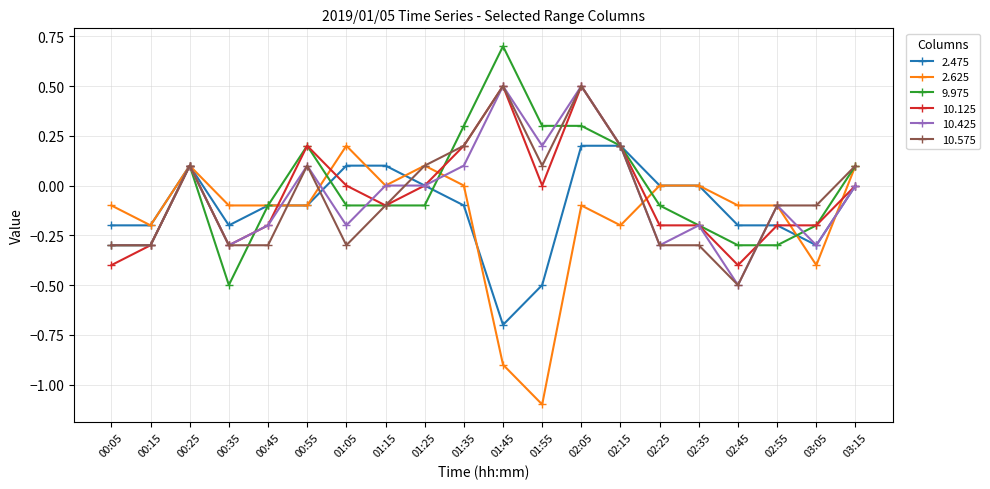

What is the maximum value for 2.625?

0.2